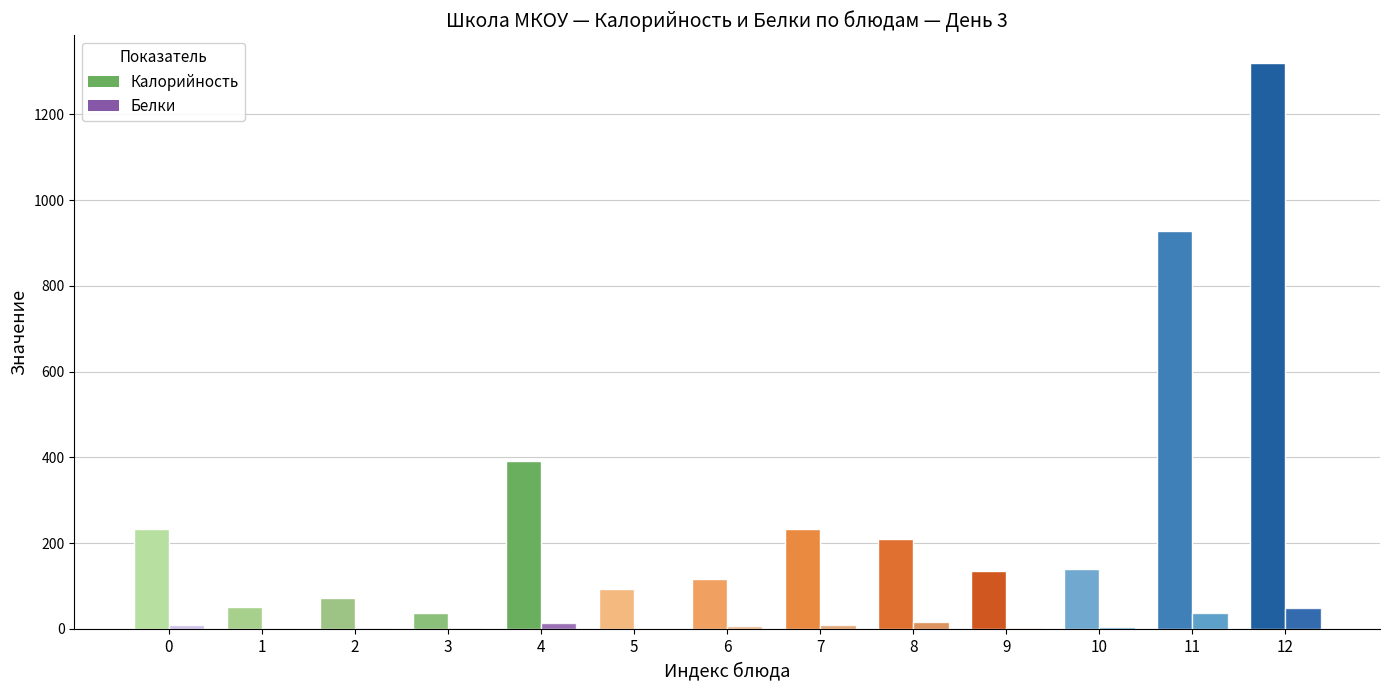

Which series has the widest spread of values?

Калорийность